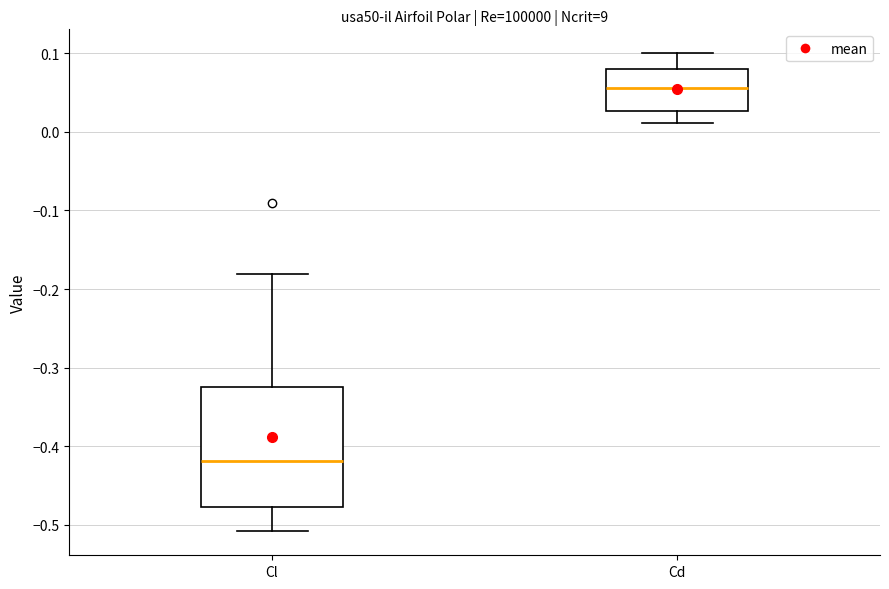

Where does the median line of the box for Cd sit on the y-axis? The values are not printed on the chart, so give them approximately, as read against the axis.

0.06